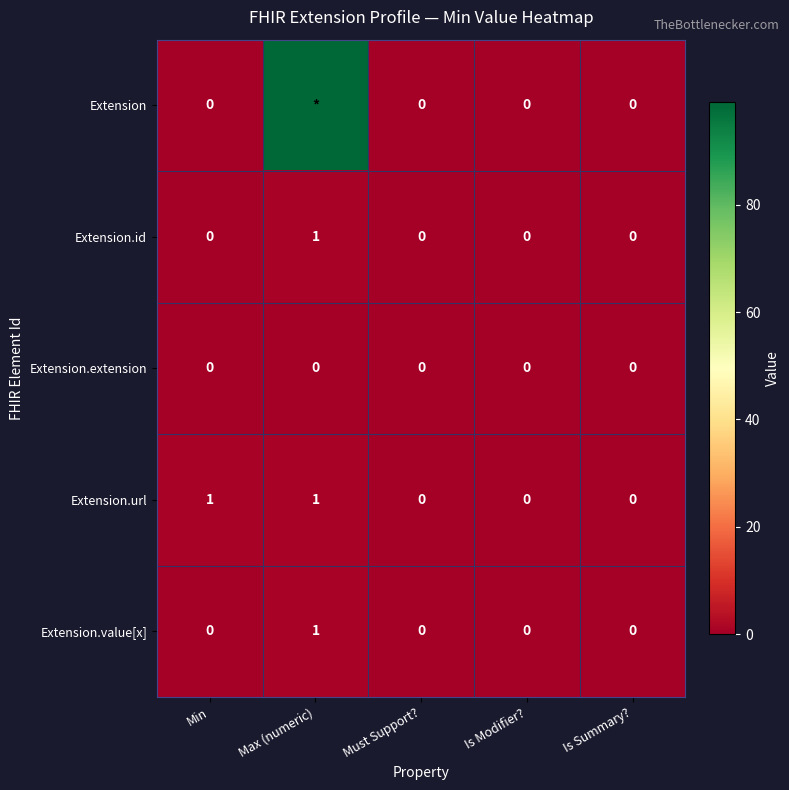

Which series changed the most between Min and Is Summary??

Extension.url